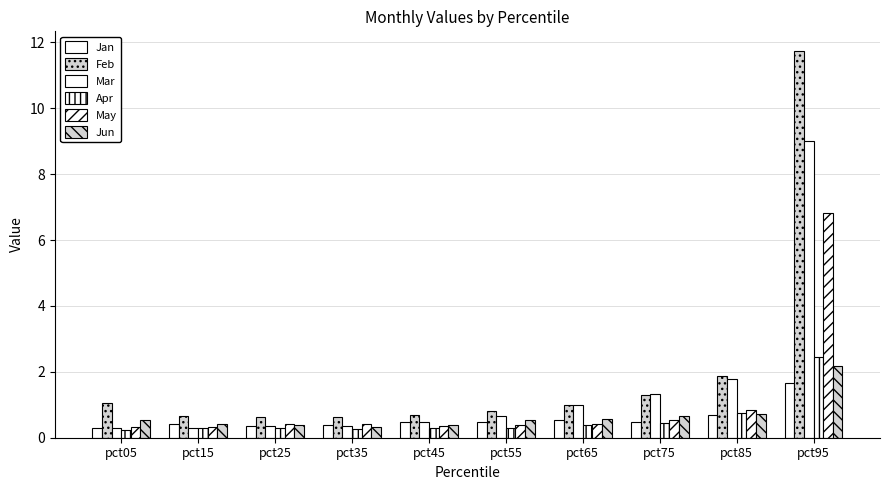

What is the minimum value shown in the chart?

0.2